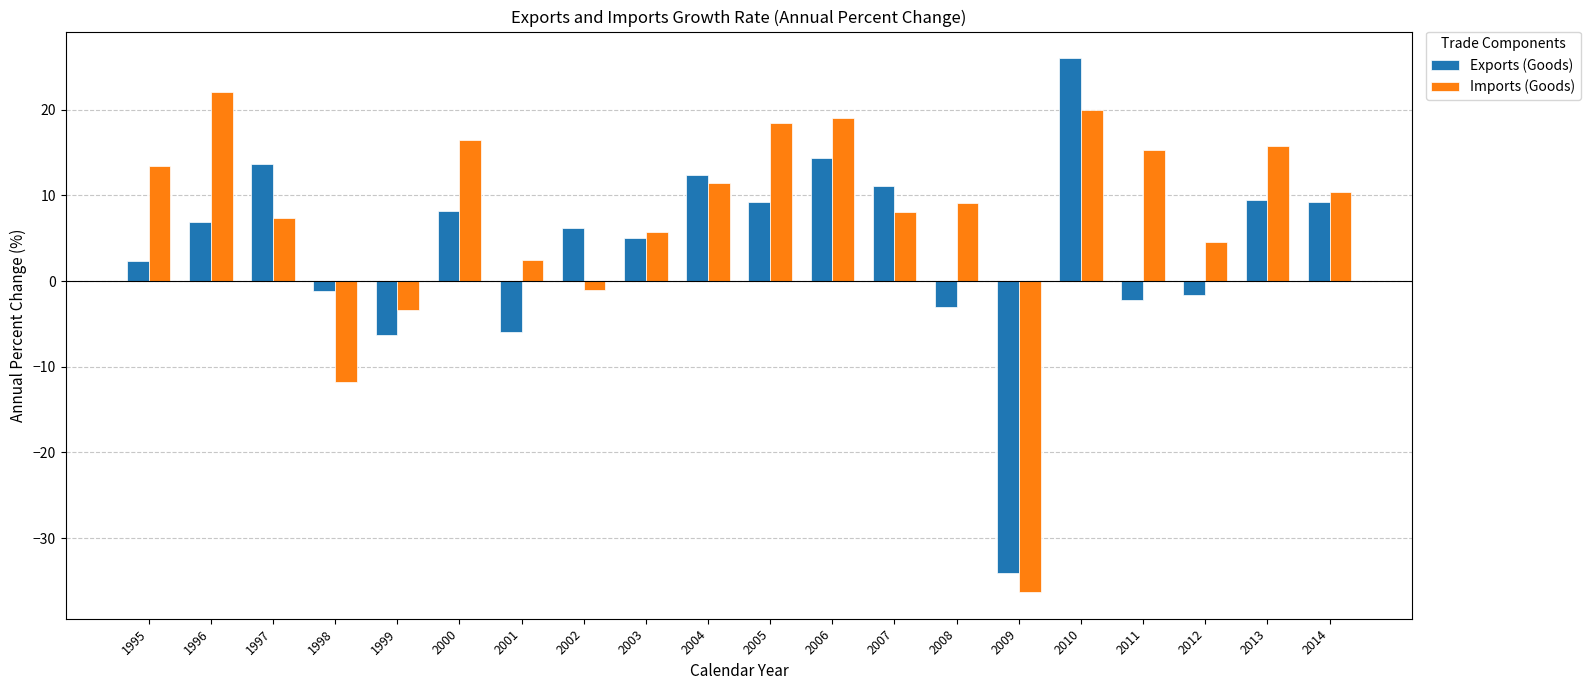

At which category is the sum across all series the highest?

2010